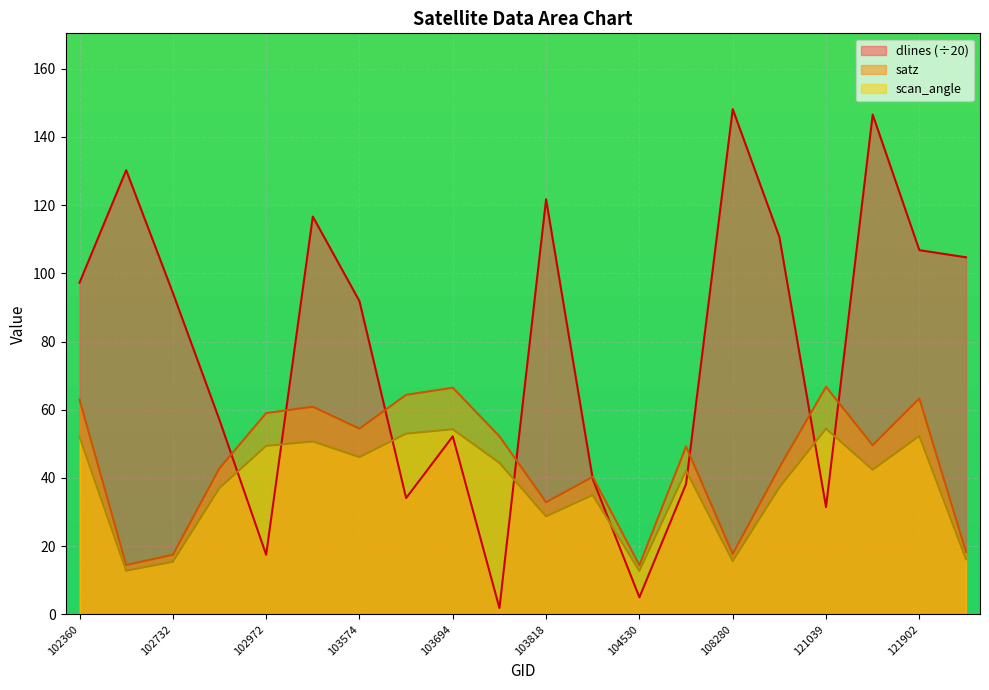

What is the difference between the dlines values at 102732 and 102610?

36.0